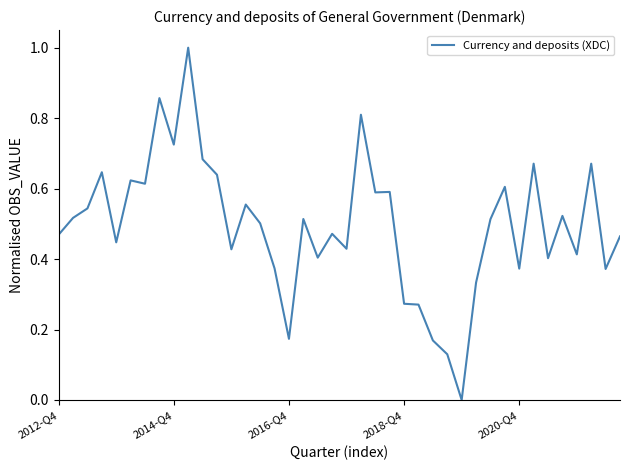

What is the difference between the maximum and minimum values?

1.0